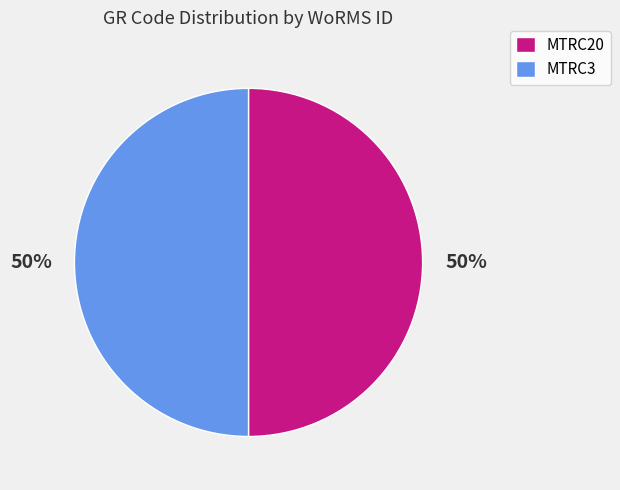

What percentage is the MTRC3 slice, to the nearest percent?

50%